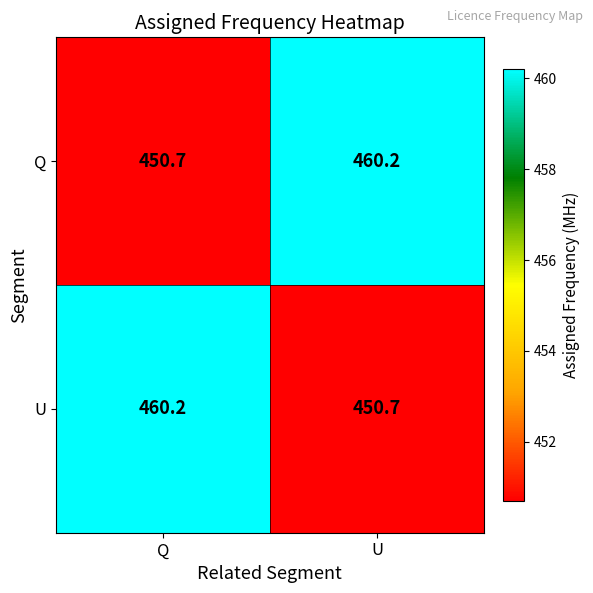

Rank the series at Q from lowest to highest value.

Q, U